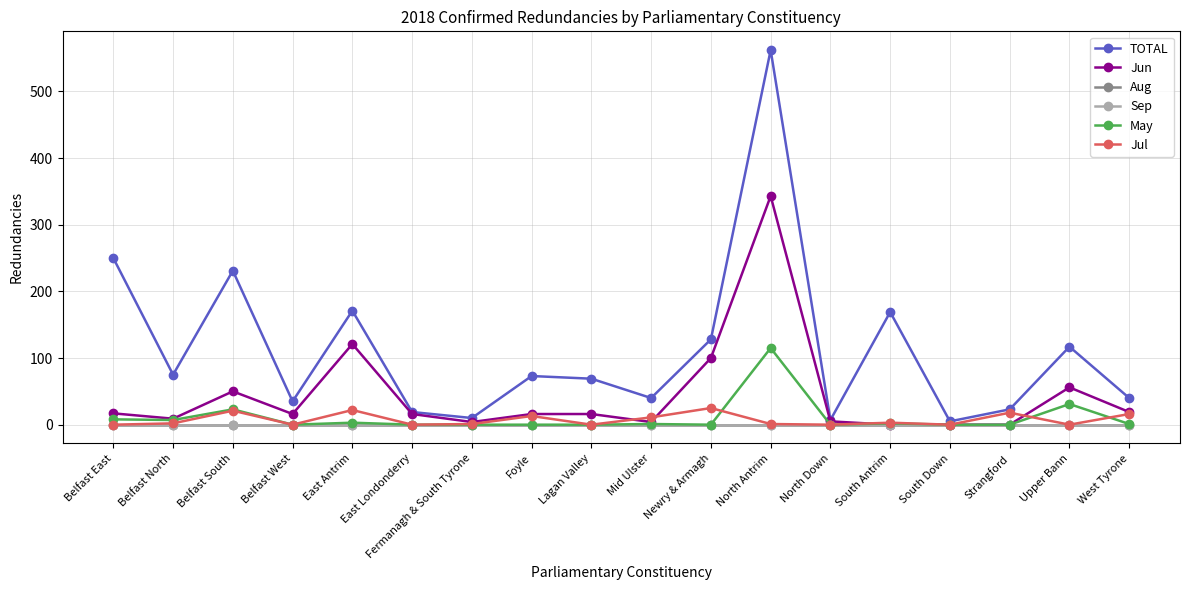

Is this an area chart (filled region under the line)?

No